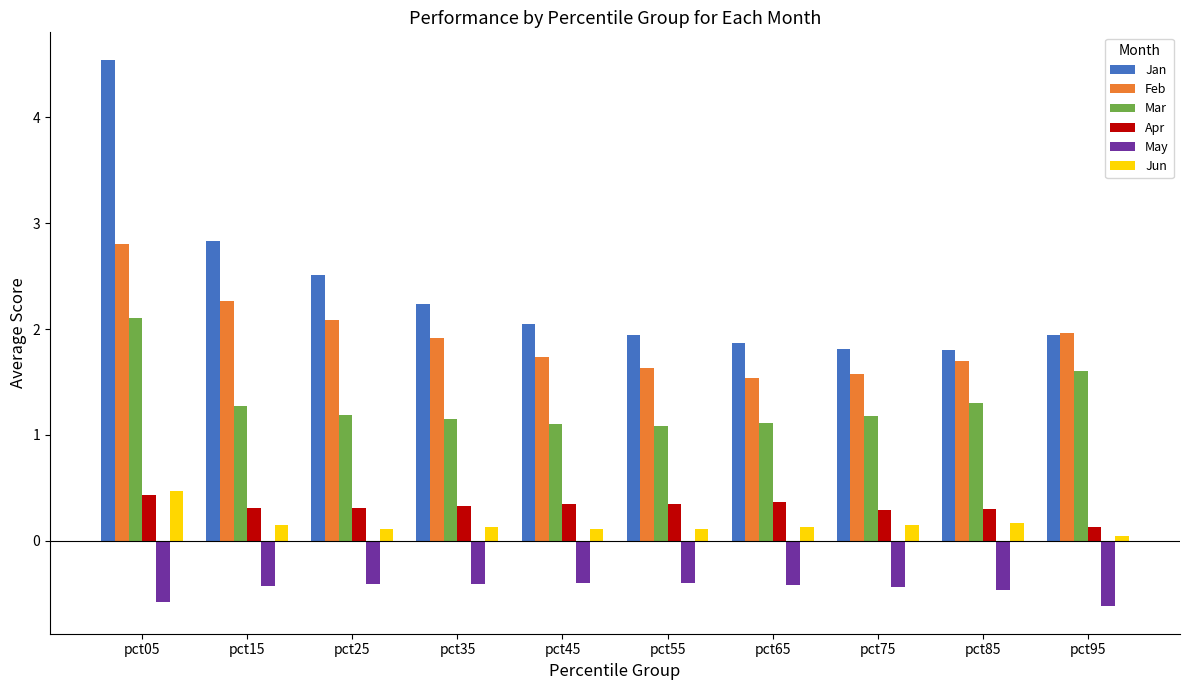

Which series has the largest range (max minus min)?

Jan